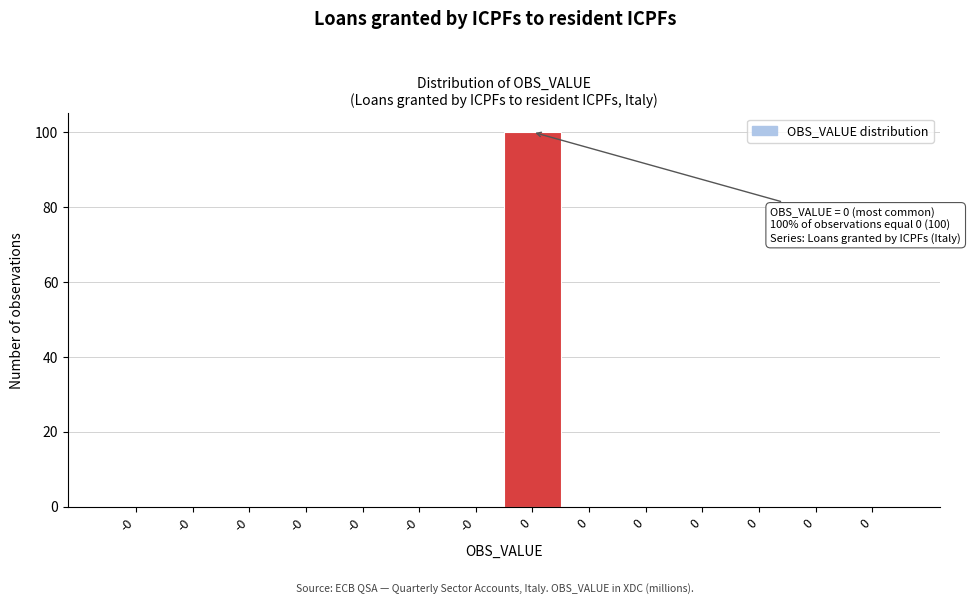

How many distinct data groups are displayed?

1